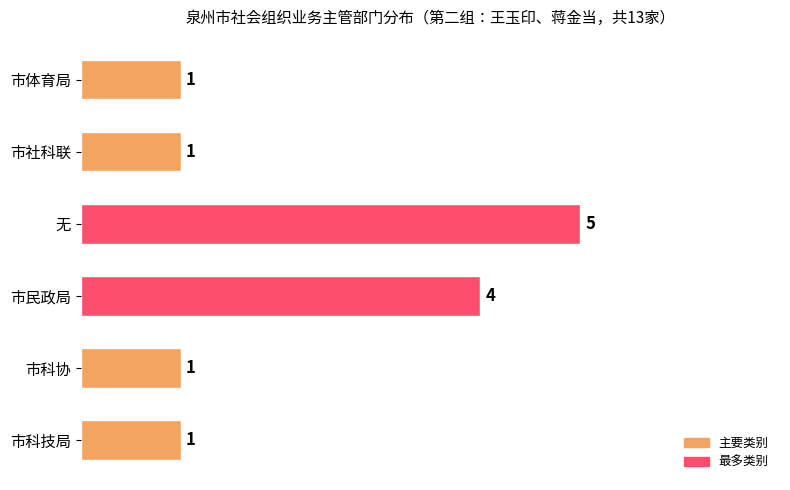

The chart shows a value of 1 at 市科协. True or false?

True